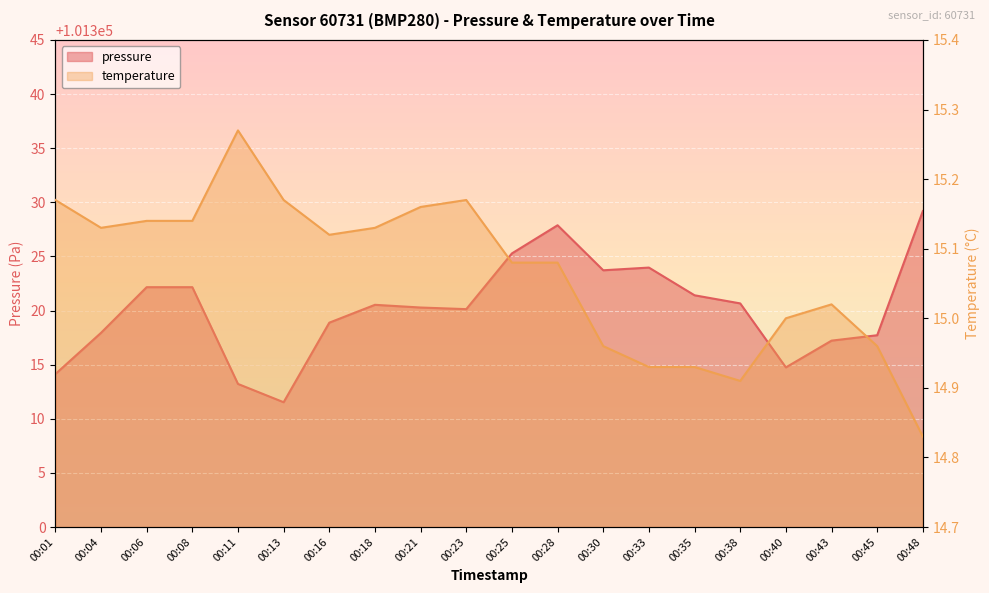

How many series are shown in this chart?

2